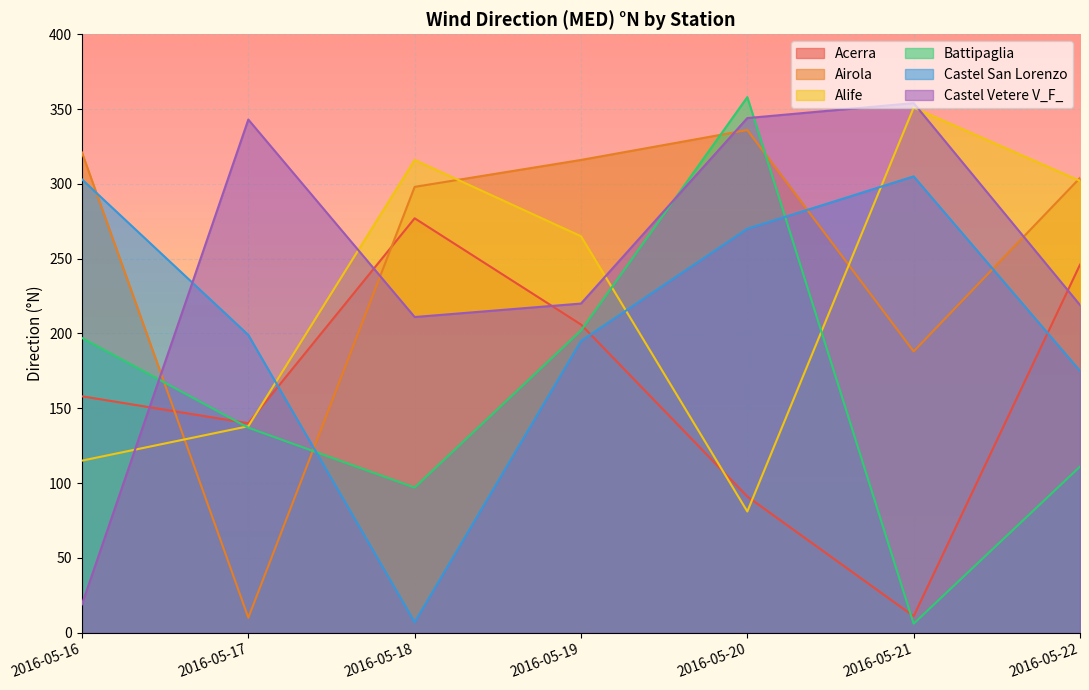

What is the difference between the Castel Vetere V_F_ values at 2016-05-20 and 2016-05-22?

125